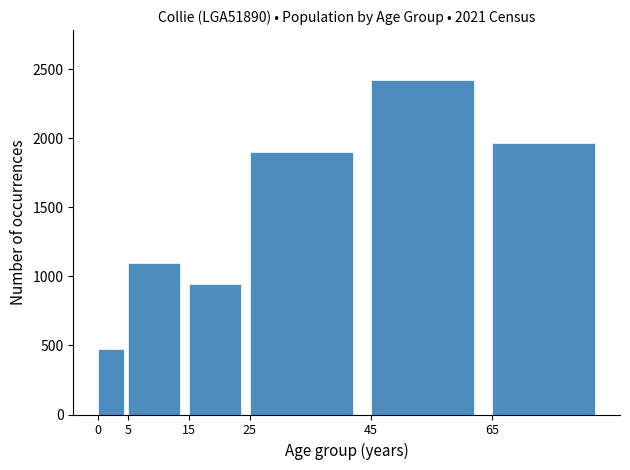

Reading left to right, what are all the values shown in this chart?

472	1098	947	1901	2420	1966